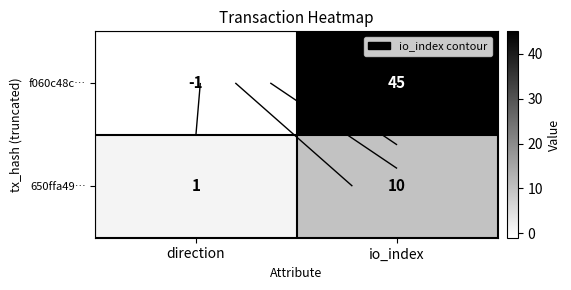

List the labels in order of 650ffa49… value, largest first.

io_index, direction